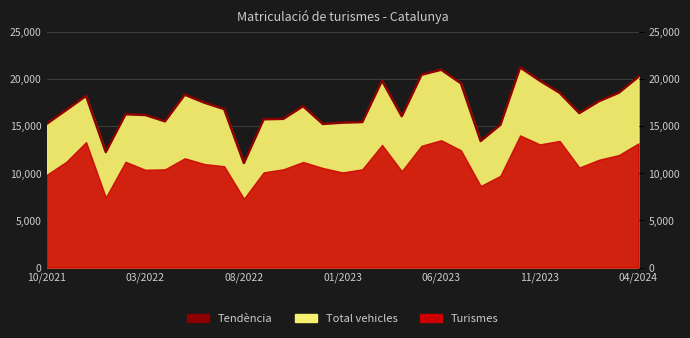

Count the number of categories in the chart.

31